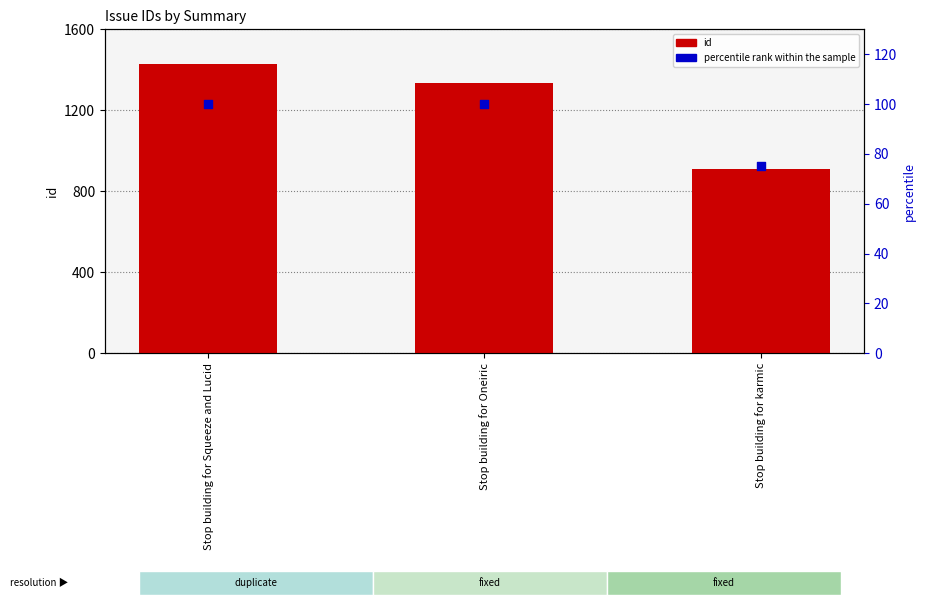

At how many categories does at least one series exceed 1176?

2